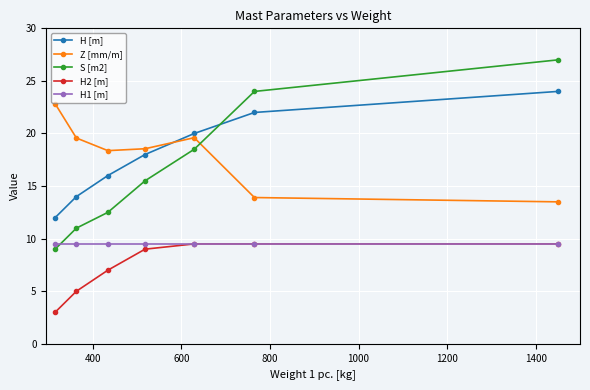

Which series has the widest spread of values?

S [m2]